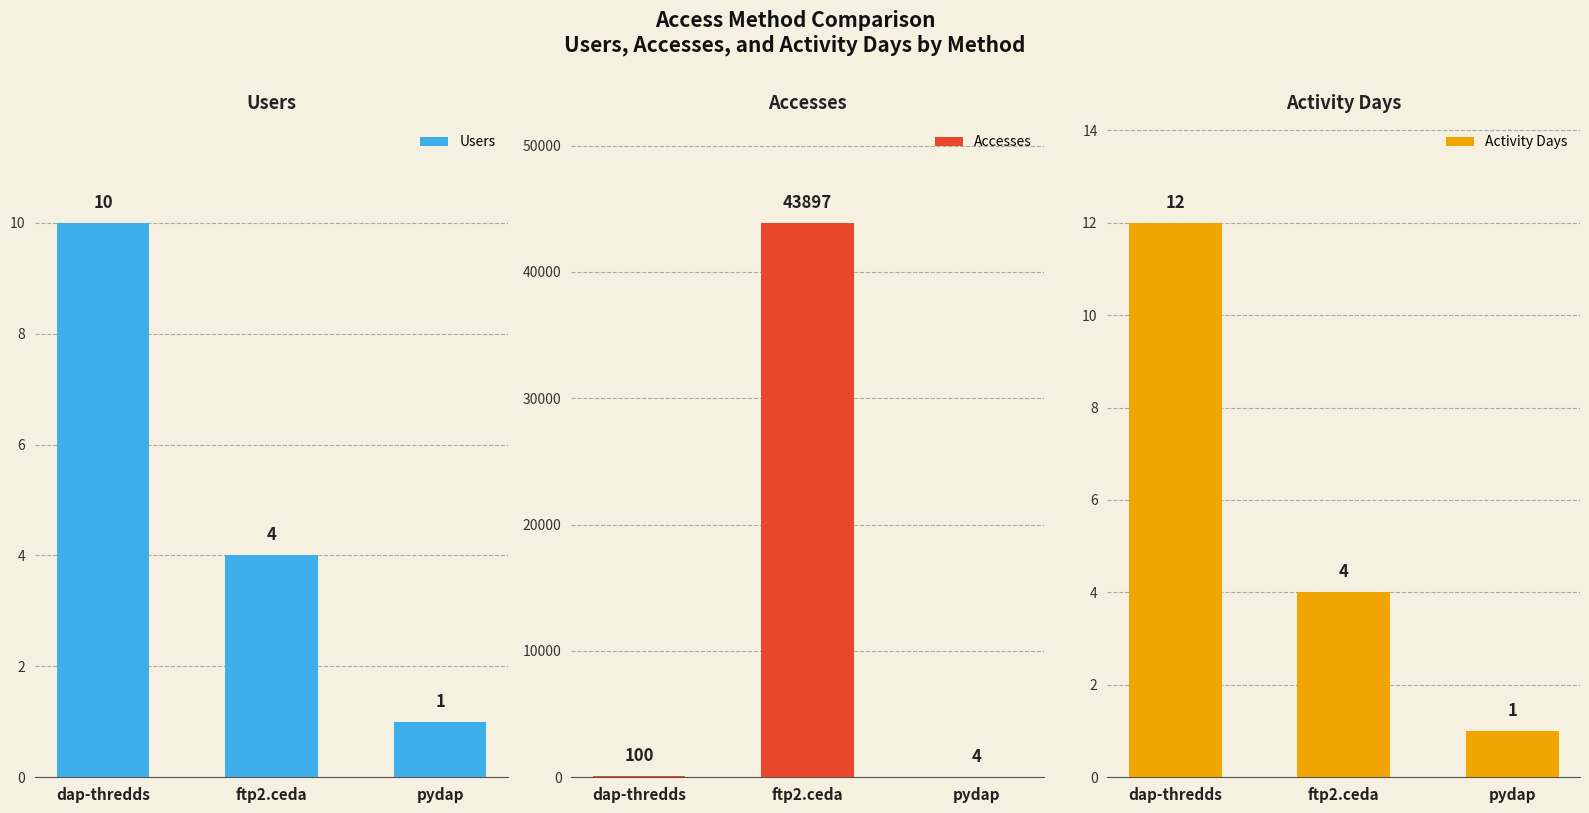

Rank the series at ftp2.ceda from highest to lowest value.

Accesses, Users, Activity Days